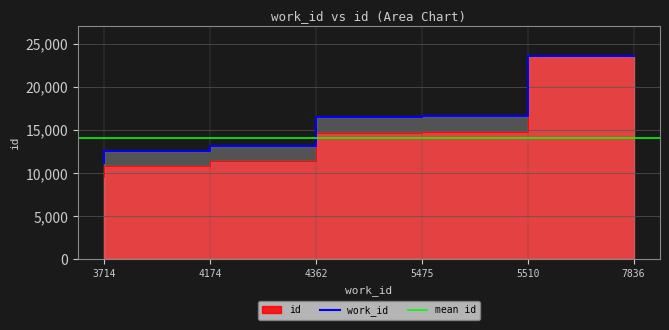

True or false: work_id and id cross at least once.

False